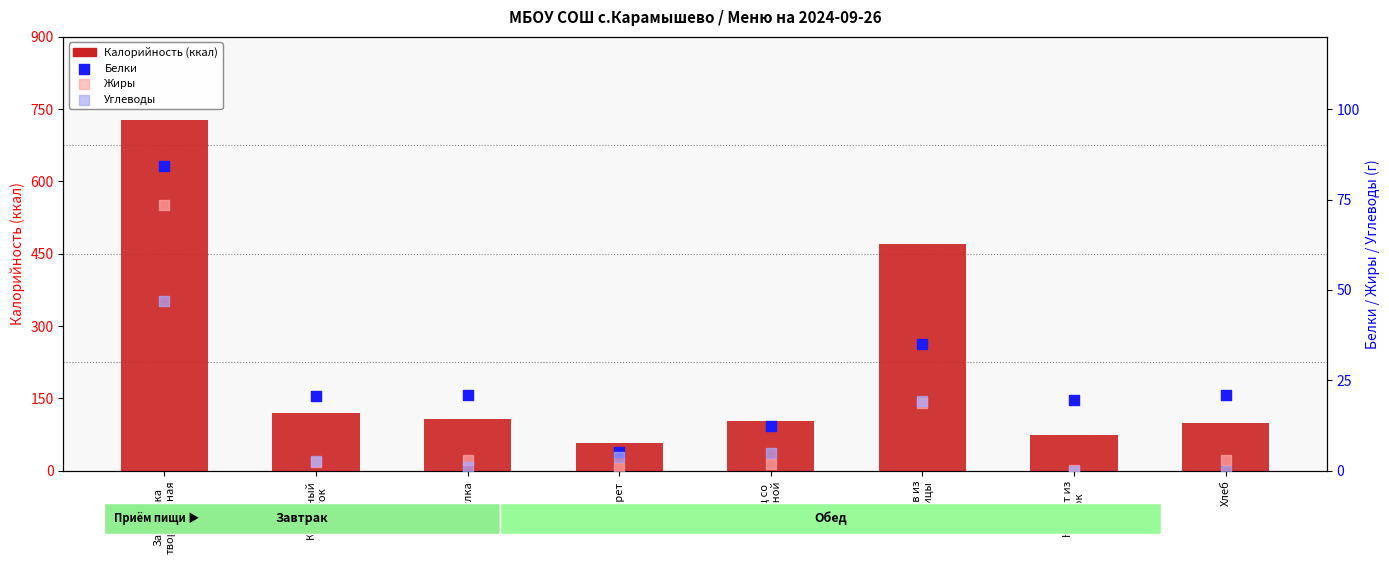

Which series contains the lowest Y value?

Углеводы